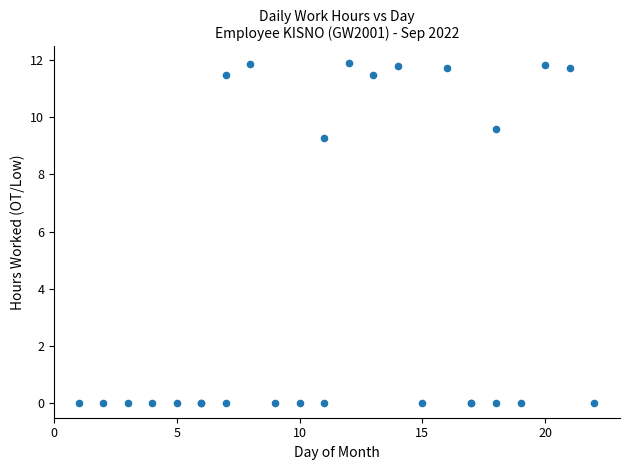

What Y value in the scatter plot is closest to 5?

9.3